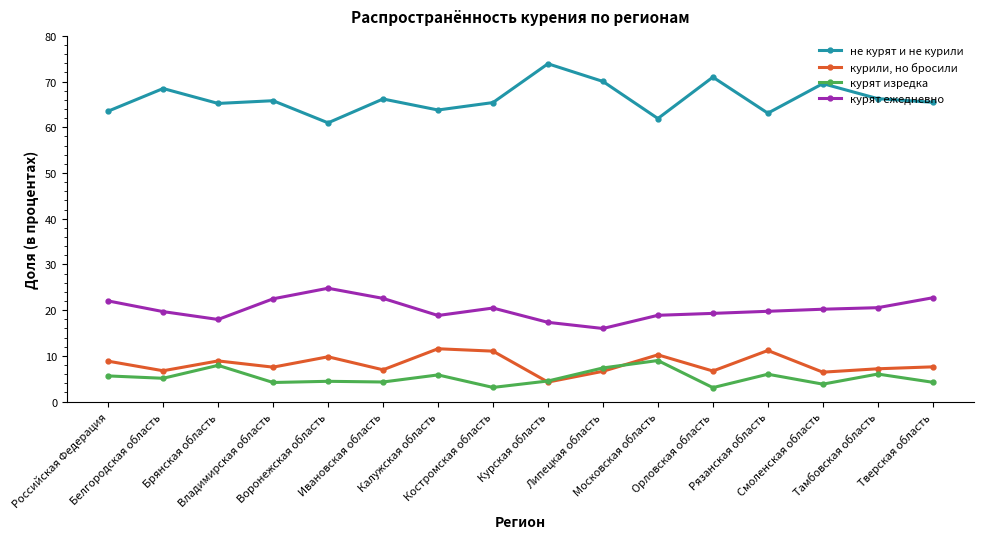

What is the maximum value for курят ежедневно?

24.8